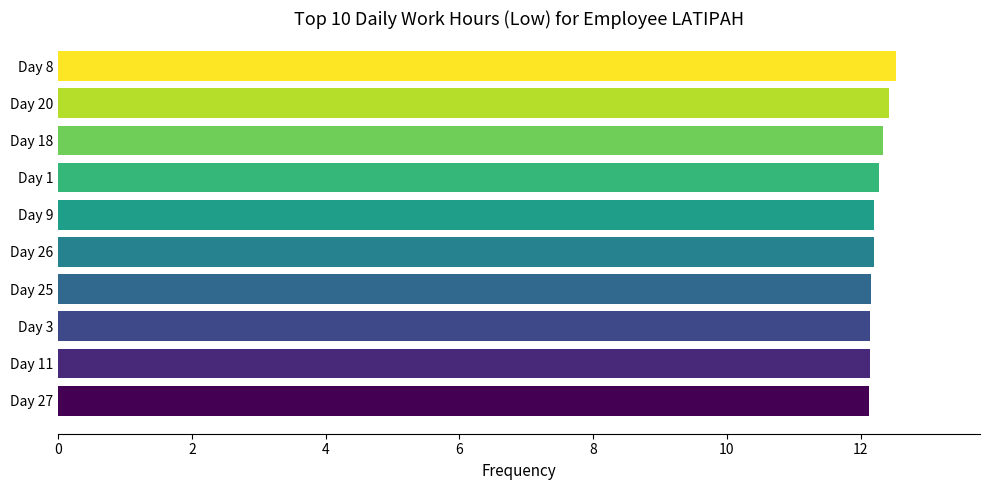

Does the chart contain any negative values?

No